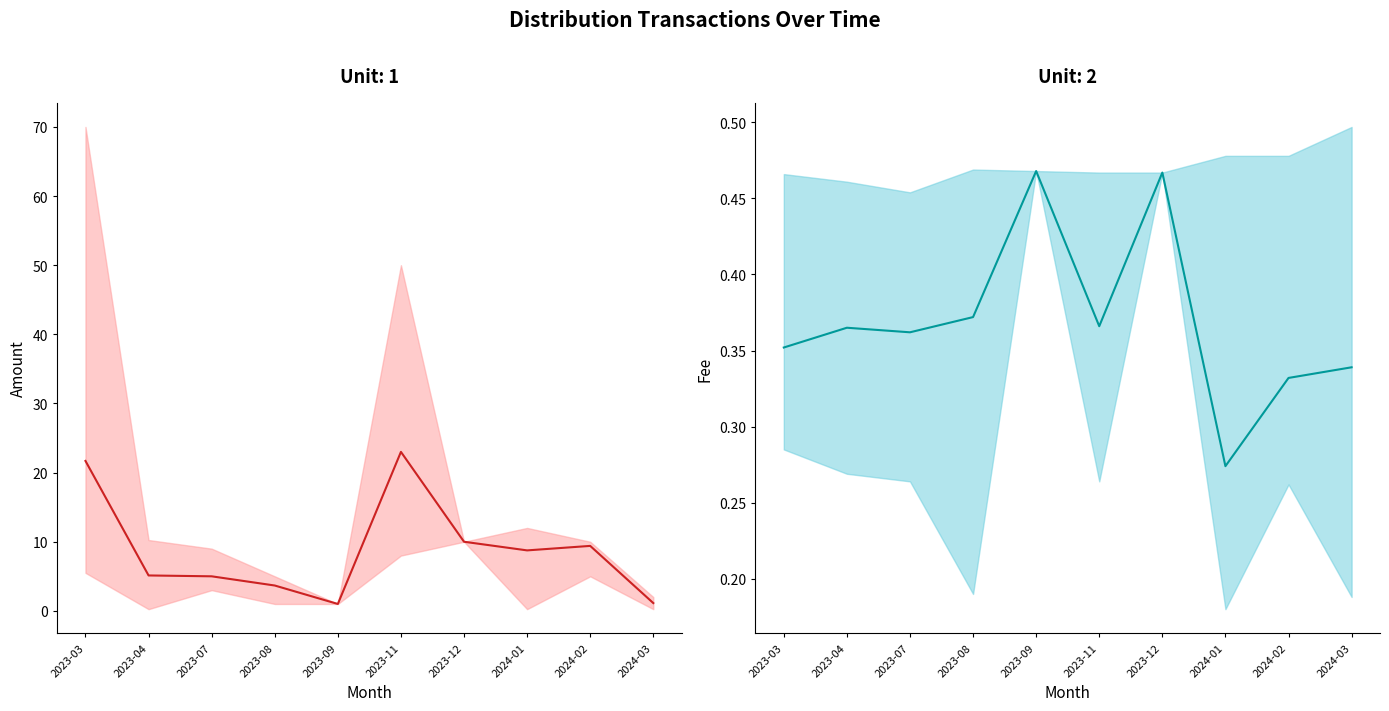

Reading left to right, what are all the values shown in this chart?

Amount (mean): 21.7	5.1	5.0	3.7	1.0	23.0	10.0	8.8	9.4	1.1
Fee (mean): 0.4	0.4	0.4	0.4	0.5	0.4	0.5	0.3	0.3	0.3